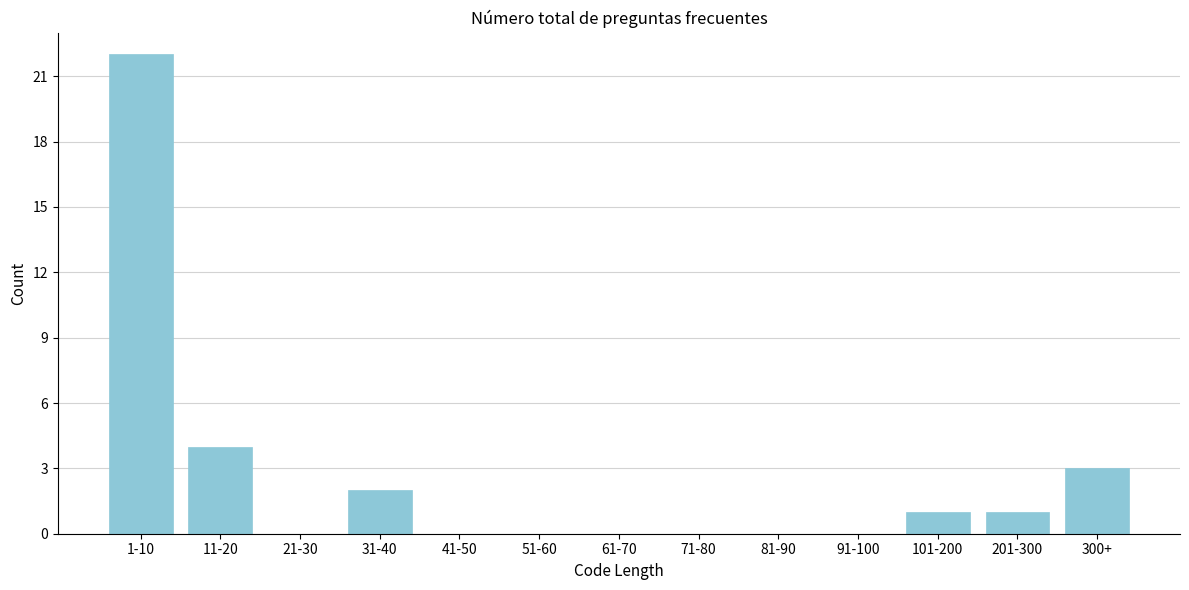

Reading left to right, transcribe all the data shown in this chart.

1-10=22	11-20=4	21-30=0	31-40=2	41-50=0	51-60=0	61-70=0	71-80=0	81-90=0	91-100=0	101-200=1	201-300=1	300+=3